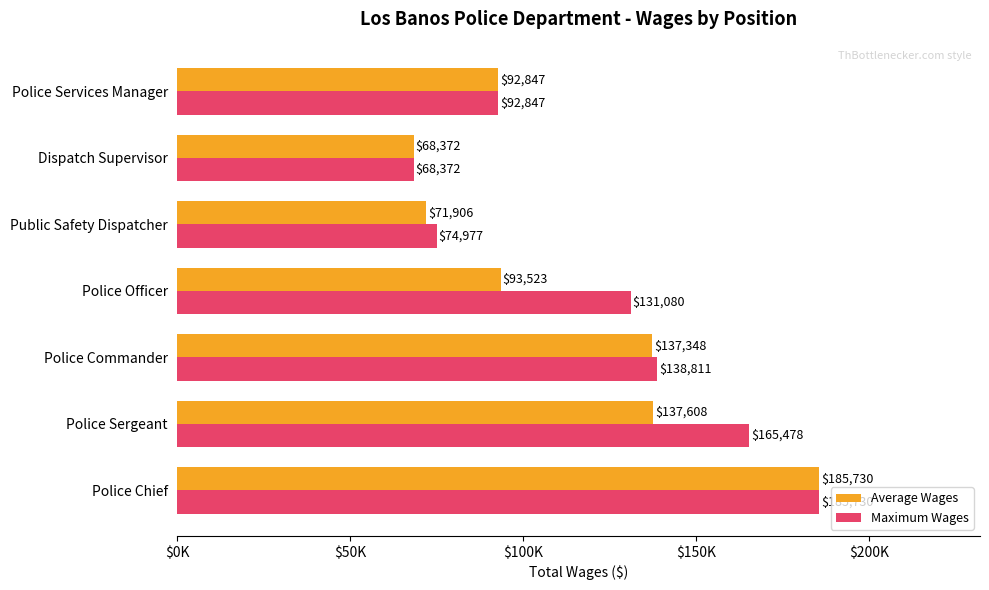

At which category is the sum across all series the highest?

Police Chief